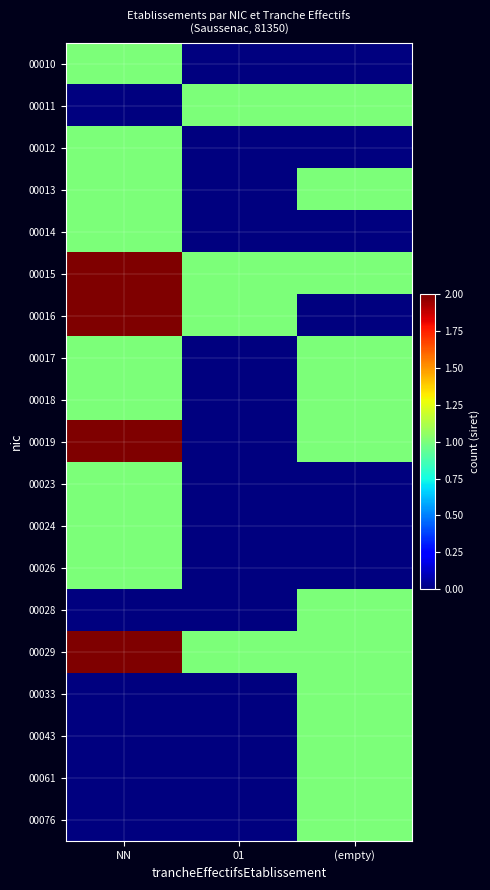

Which has a higher value, (empty) or NN?

NN